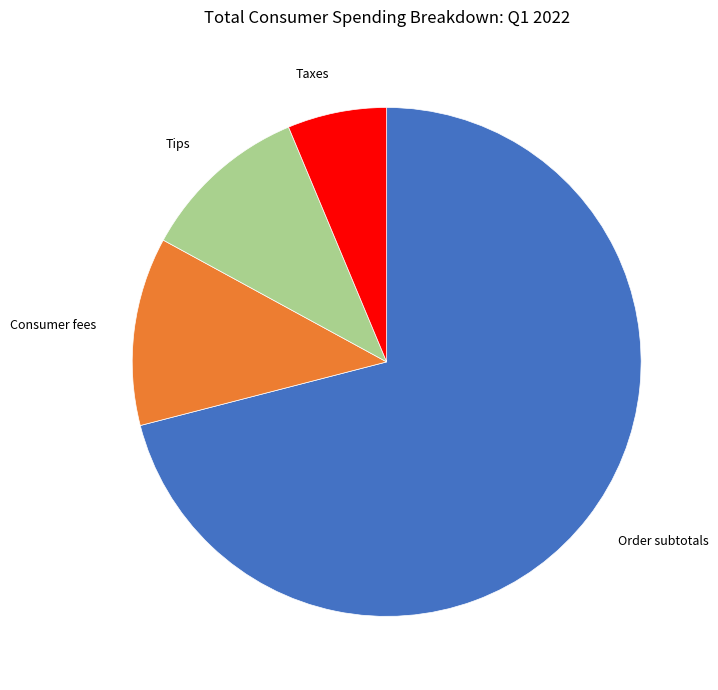

True or false: Tips accounts for 22% of the total.

False